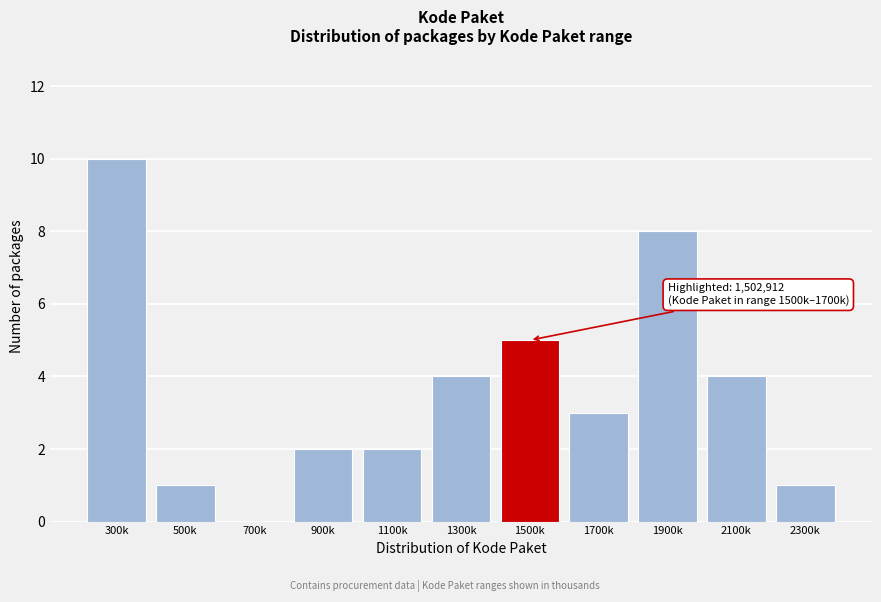

Reading left to right, what are all the values shown in this chart?

300k=10	500k=1	700k=0	900k=2	1100k=2	1300k=4	1500k=5	1700k=3	1900k=8	2100k=4	2300k=1